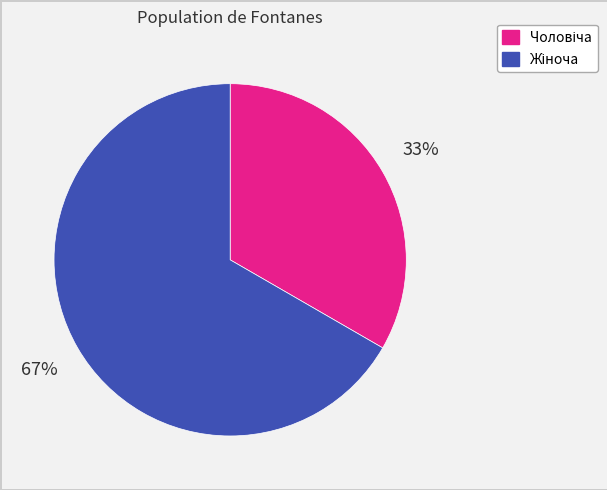

To the nearest percent, what is the average slice percentage?

50%